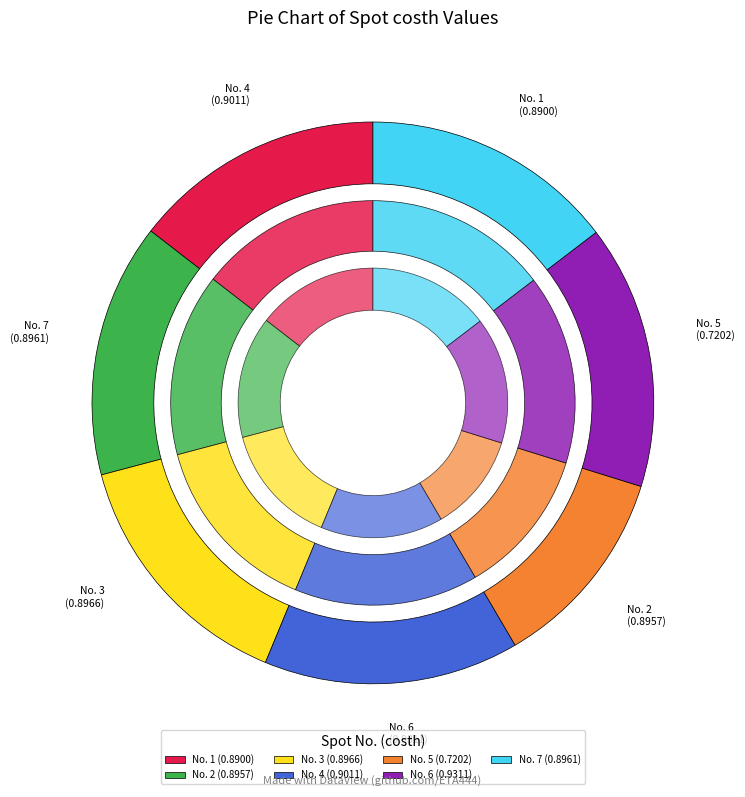

Between 1 and 7, which is larger?

7